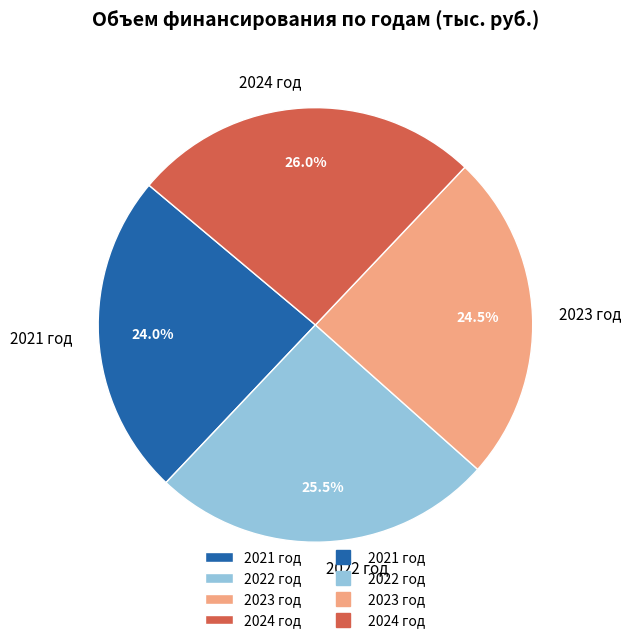

Combined, do 2024 год and 2022 год account for over 50%?

Yes